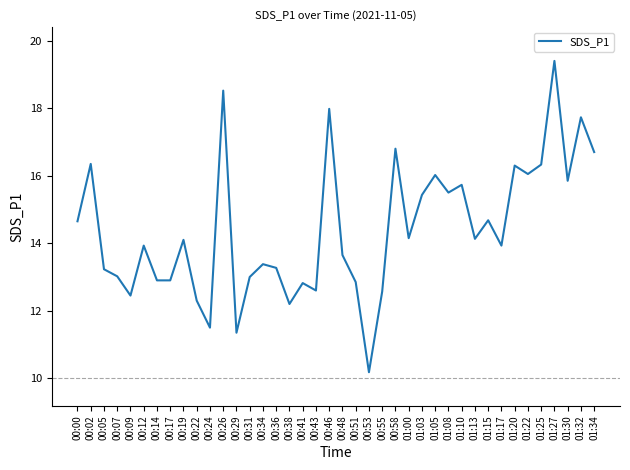

What is the approximate value at 01:27?

19.4